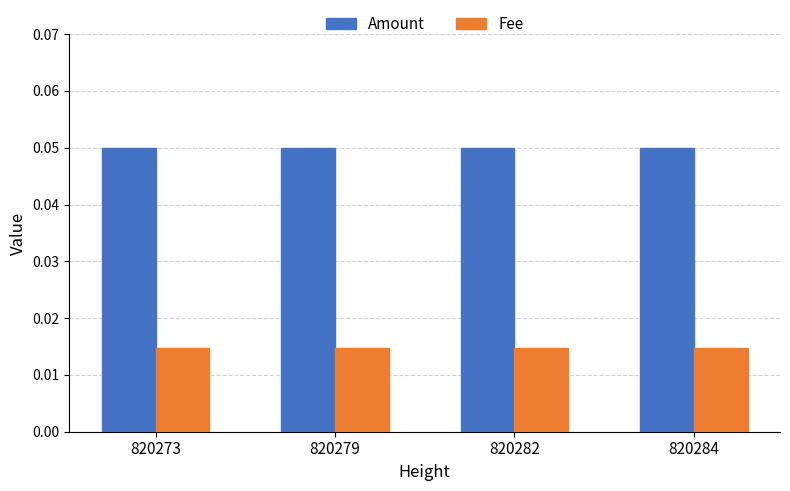

Rank the series by their maximum value, from lowest to highest.

Fee, Amount